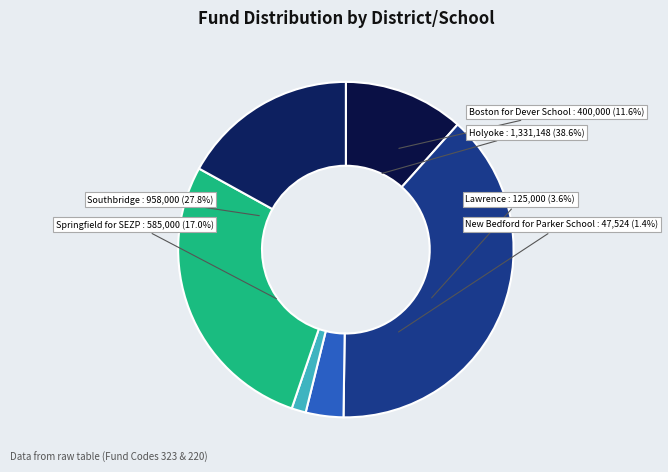

Is it true that New Bedford for Parker School is 11% of the pie?

False